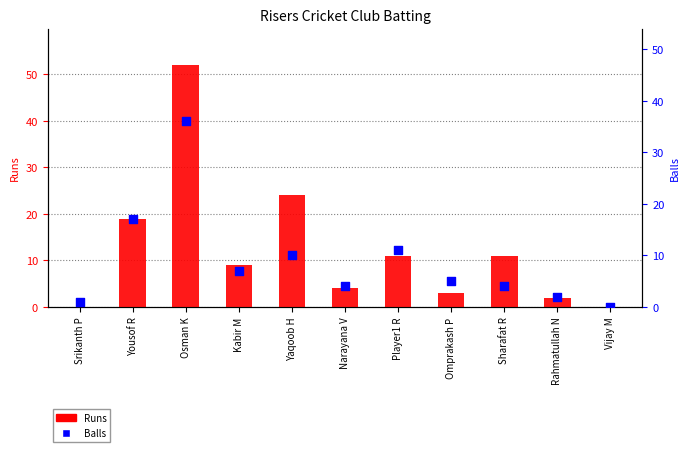

Which series reaches the maximum Y coordinate?

Runs